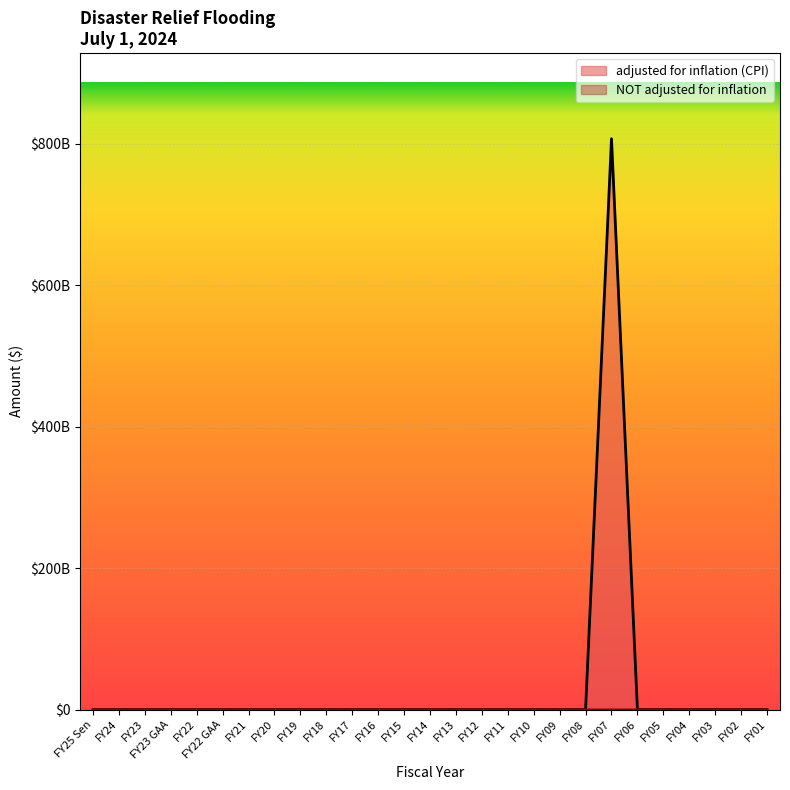

How many lines are shown in the chart?

2